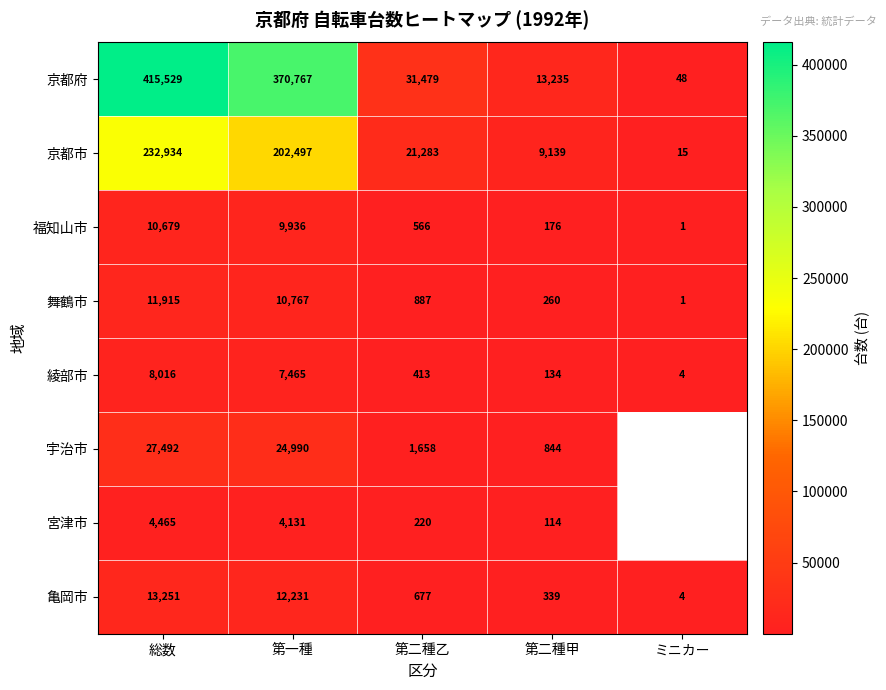

What is the total value across all series at 第二種乙?

57183